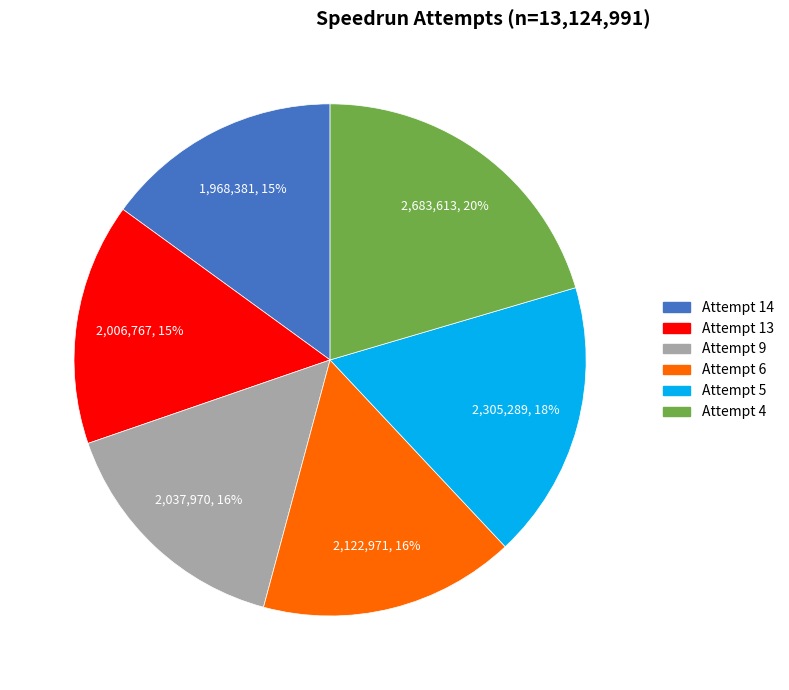

Do Attempt 13 and Attempt 4 together represent more than half of the pie?

No